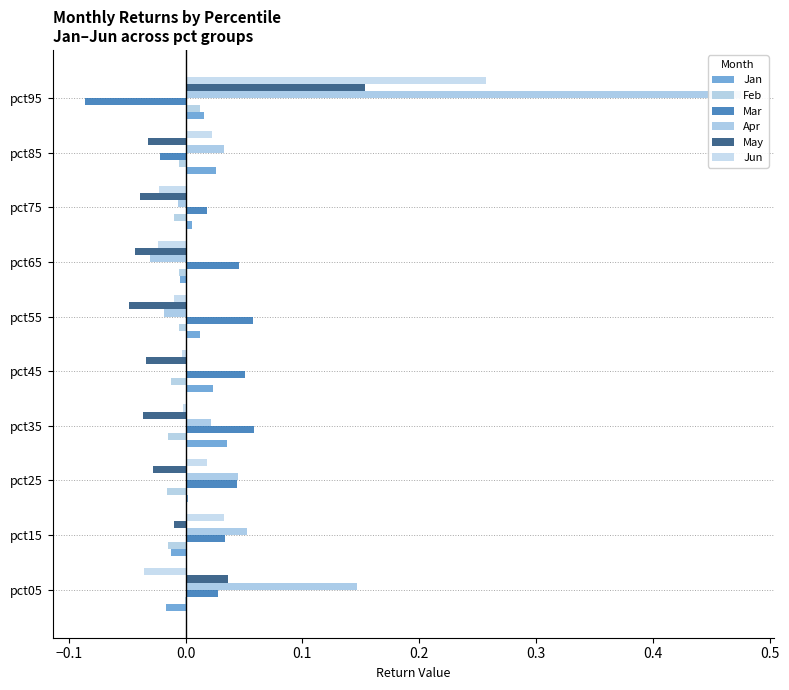

How many values in the Mar series are below 0?

2